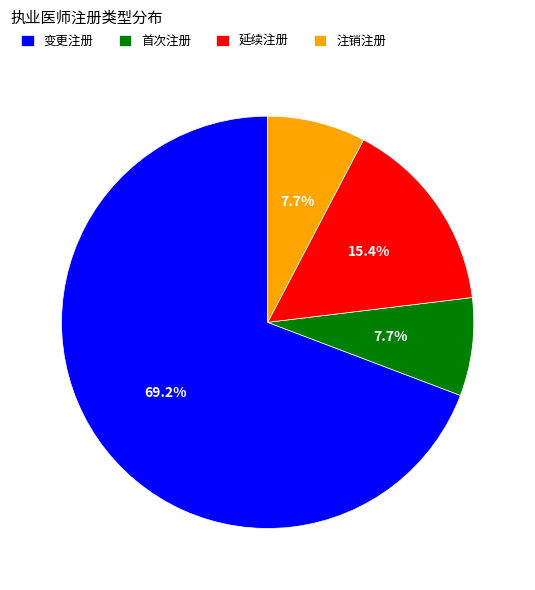

Is it true that 注销注册 is 13% of the pie?

False